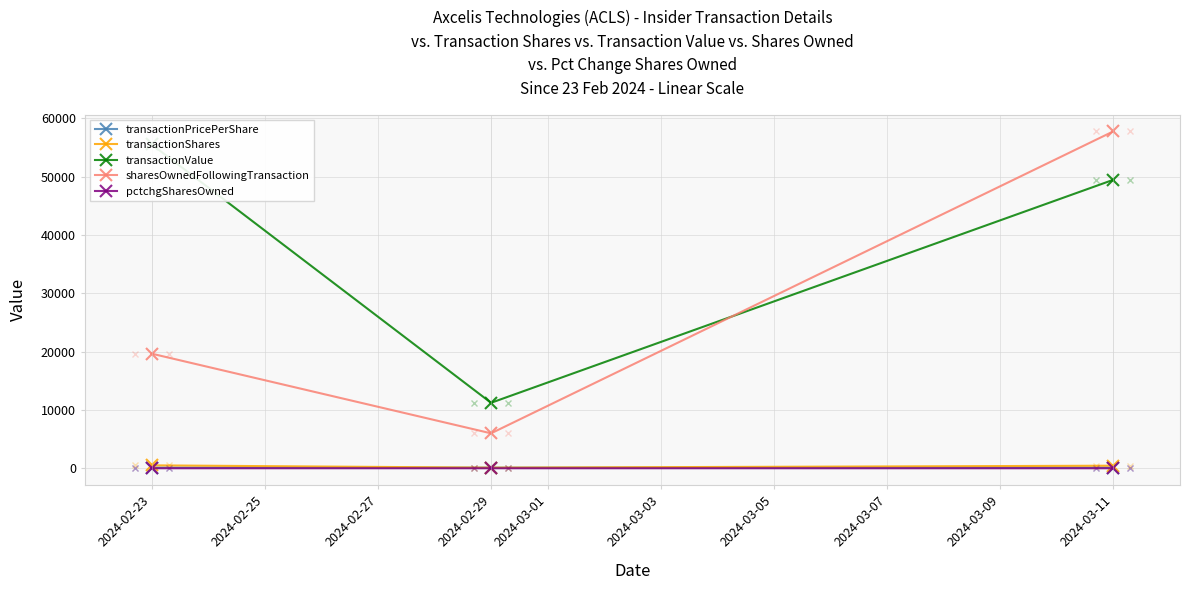

Is it true that transactionPricePerShare equals 187.7 at 2024-02-23?

False